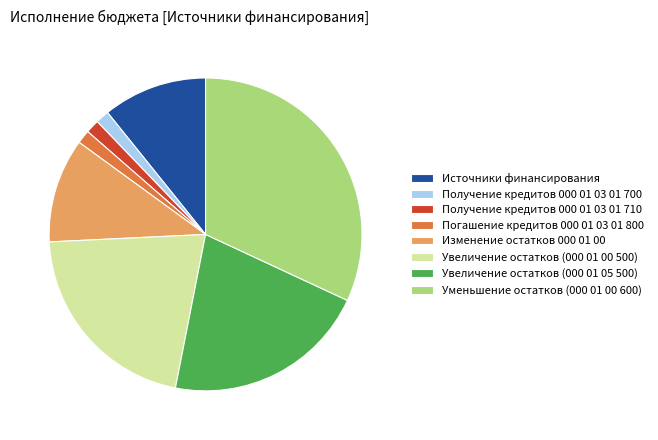

Between Уменьшение остатков (000 01 00 600) and Получение кредитов 000 01 03 01 710, which is larger?

Уменьшение остатков (000 01 00 600)